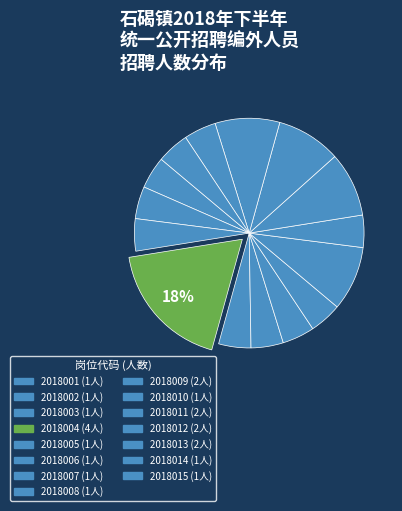

Do 2018012 and 2018013 together represent more than half of the pie?

No